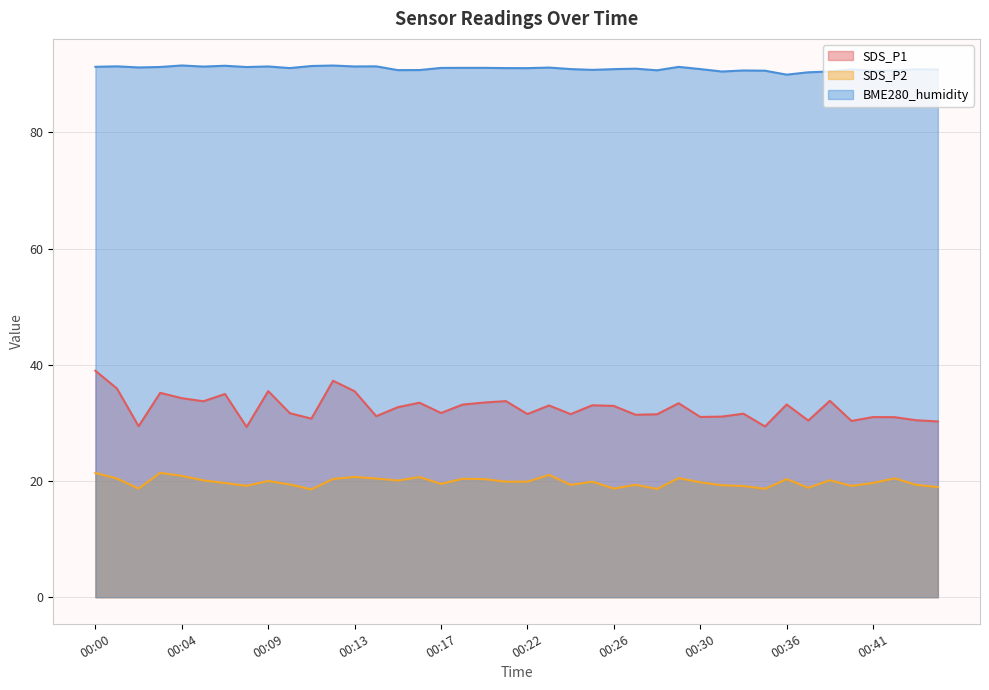

Rank the series by their maximum value, from lowest to highest.

SDS_P2, SDS_P1, BME280_humidity